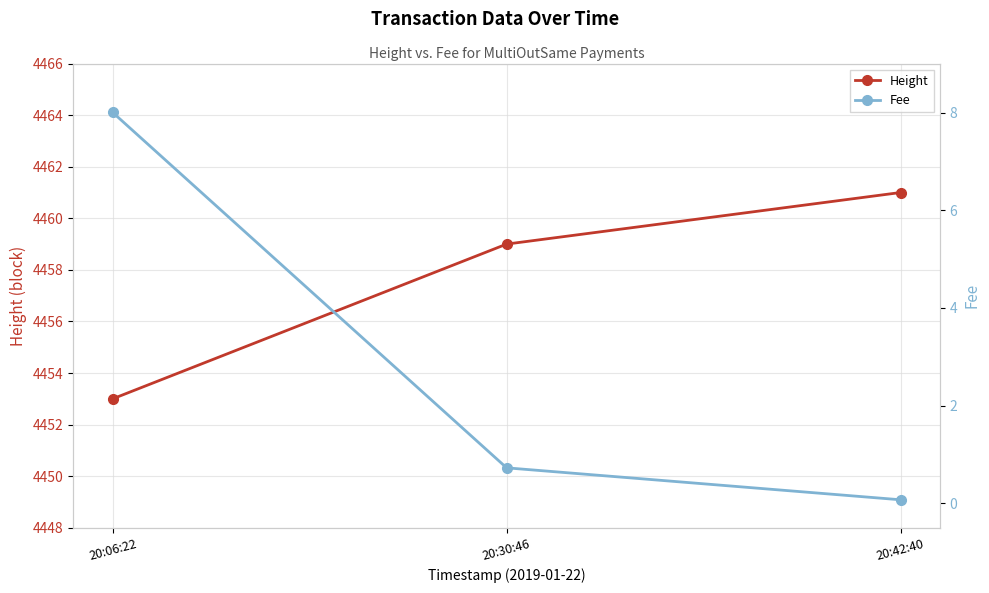

True or false: Fee has a value of 8.0 at 20:06:22.

True